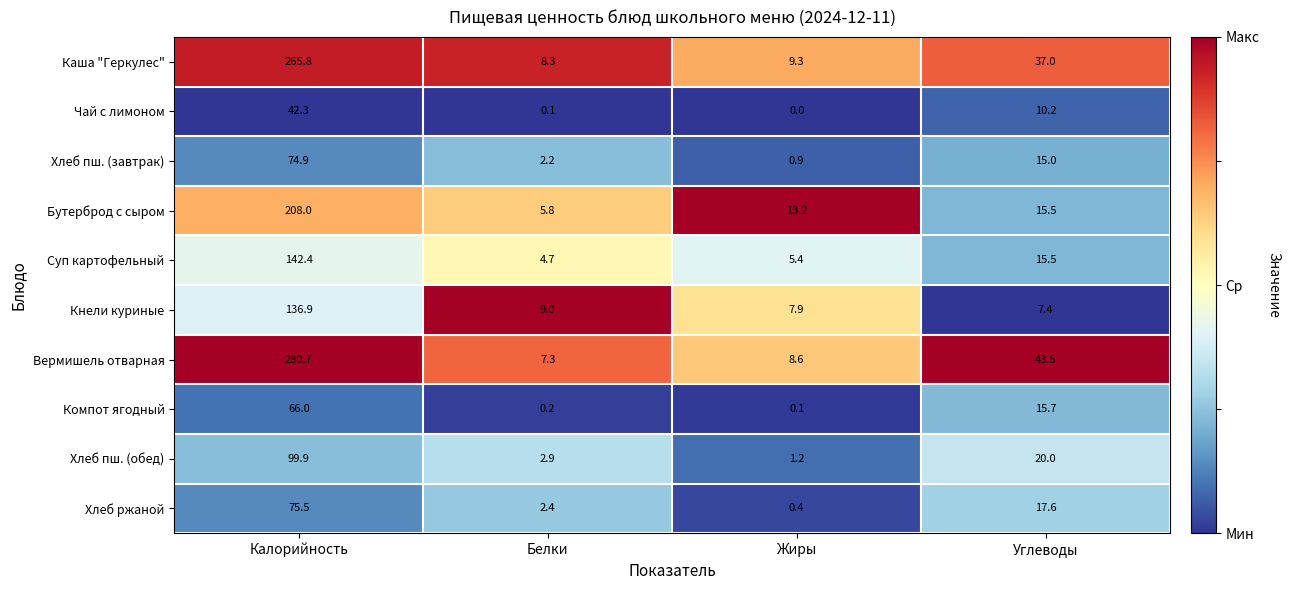

What is the maximum value shown in the chart?

280.7